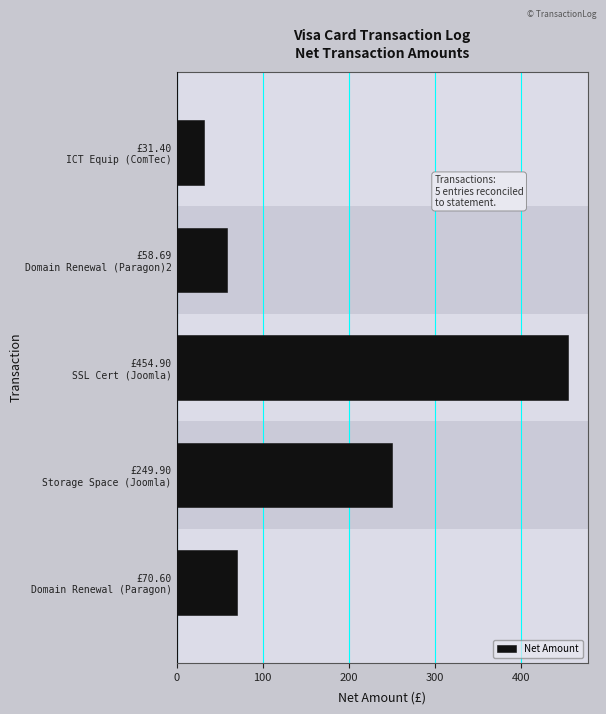

Reading bottom to top, extract all data points from this chart.

70.6	249.9	454.9	58.7	31.4